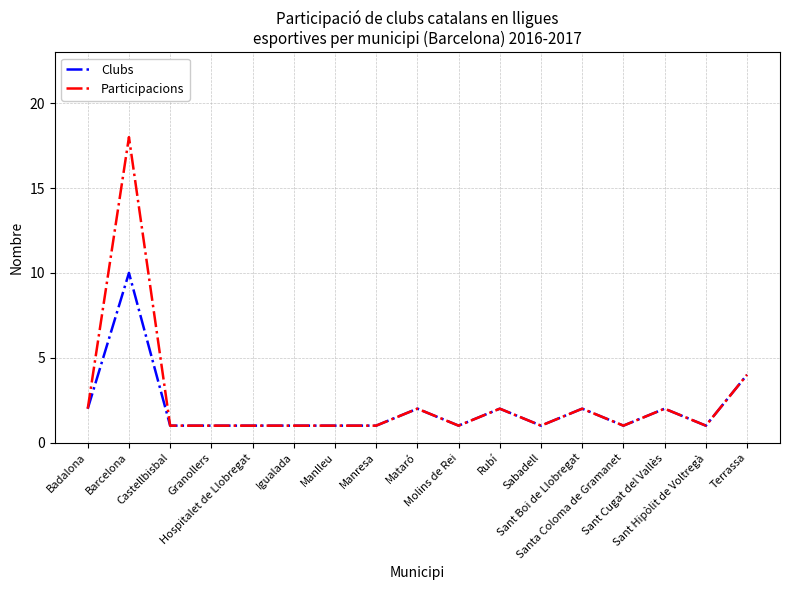

The Participacions series shows 2 at Manresa. True or false?

False